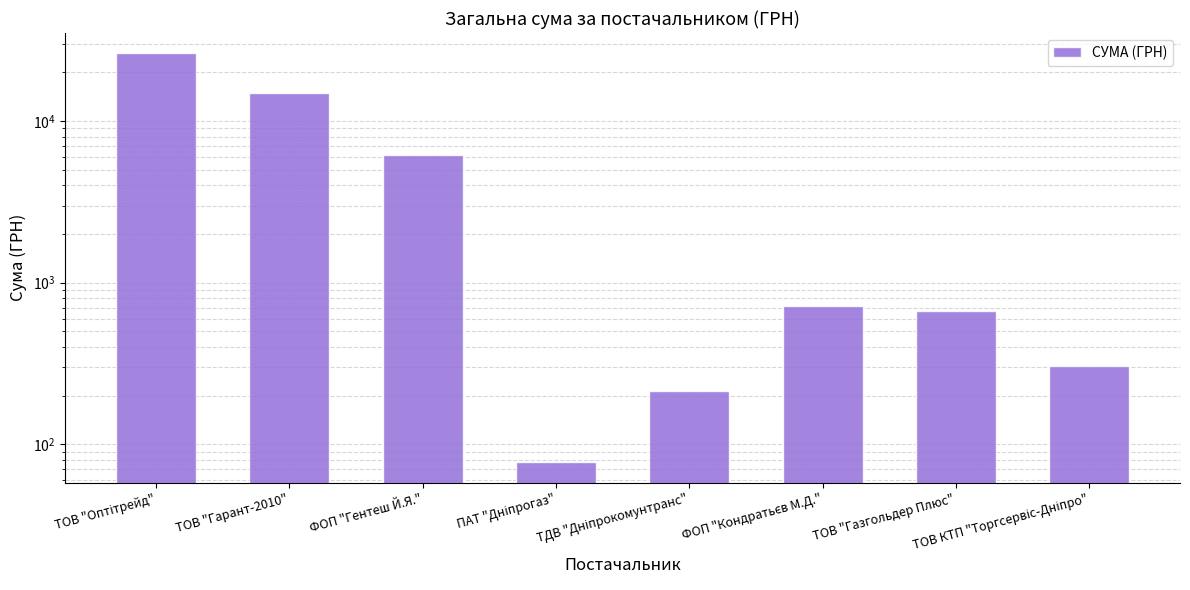

Reading left to right, transcribe all the data shown in this chart.

26169.0	14892.0	6148.0	77.4	212.6	715.0	670.0	304.0